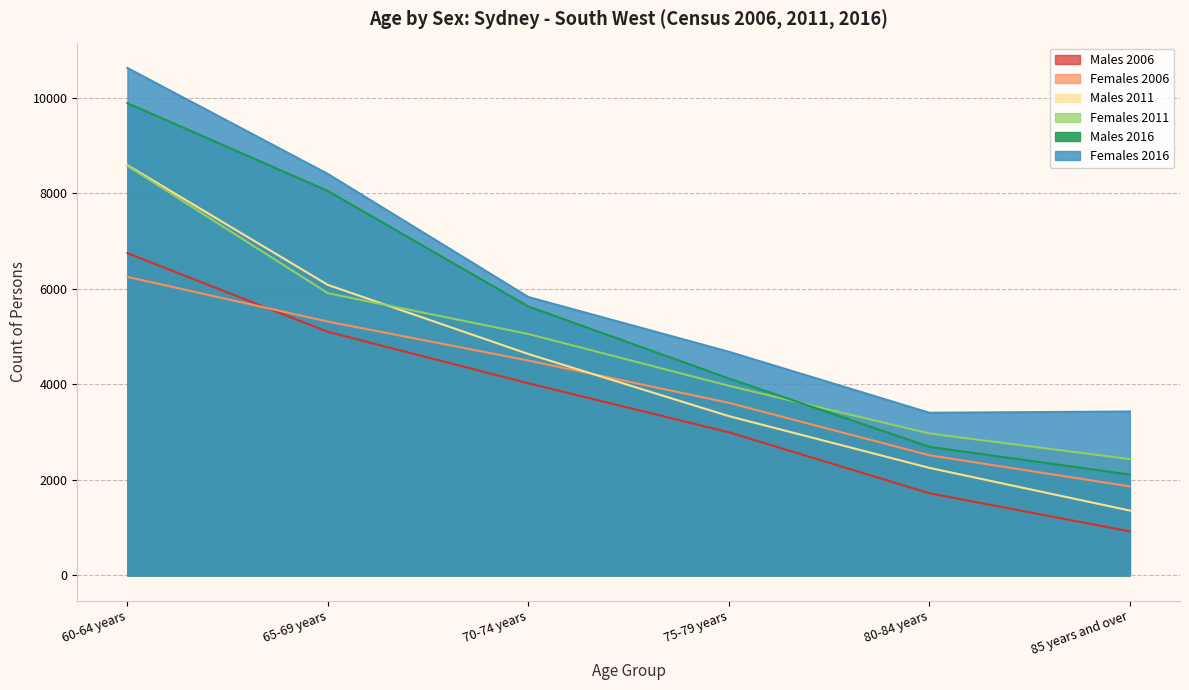

True or false: Females 2016 and Males 2016 intersect in this chart.

False